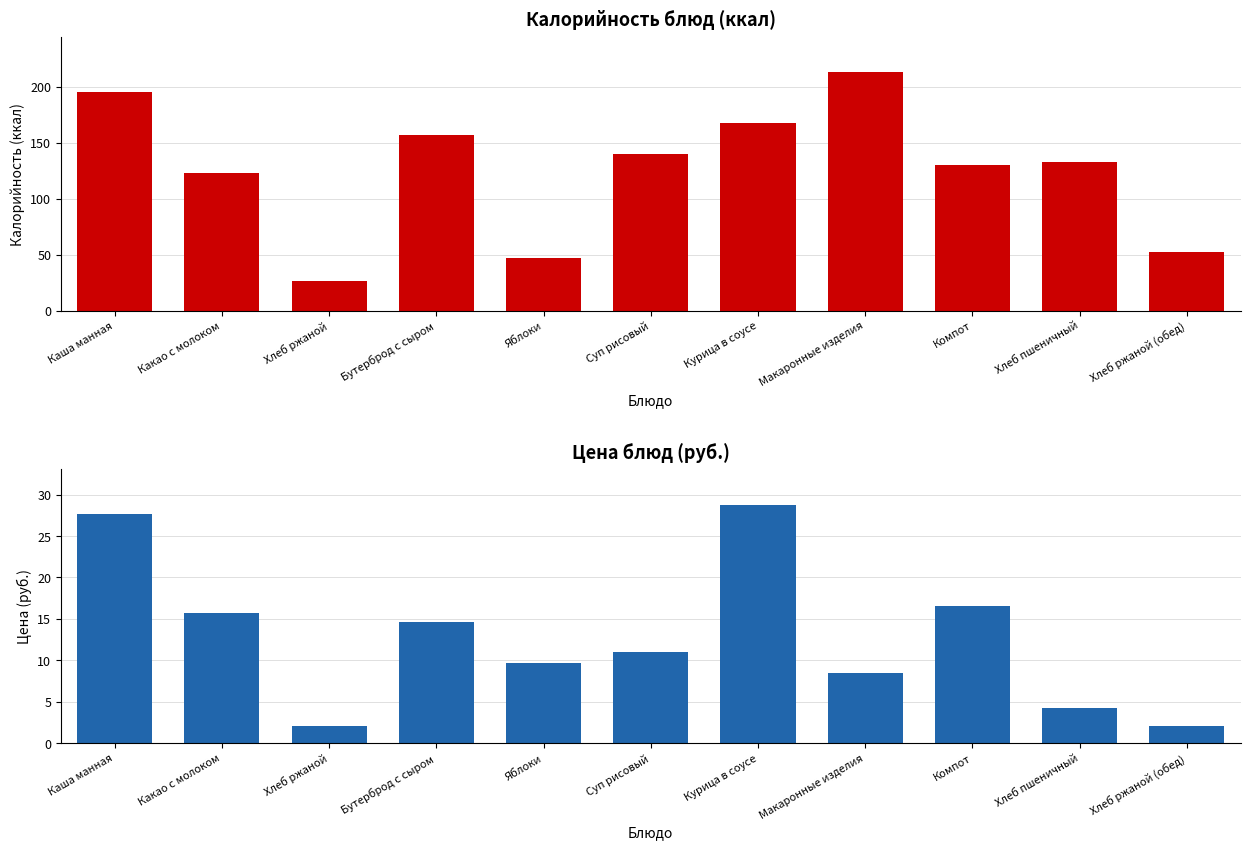

Reading right to left, extract all data points from this chart.

Калорийность: 52.0	133.0	130.0	213.0	168.0	140.0	47.0	157.0	26.0	123.0	195.0
Цена: 2.1	4.3	16.6	8.4	28.8	11.0	9.7	14.7	2.1	15.7	27.7